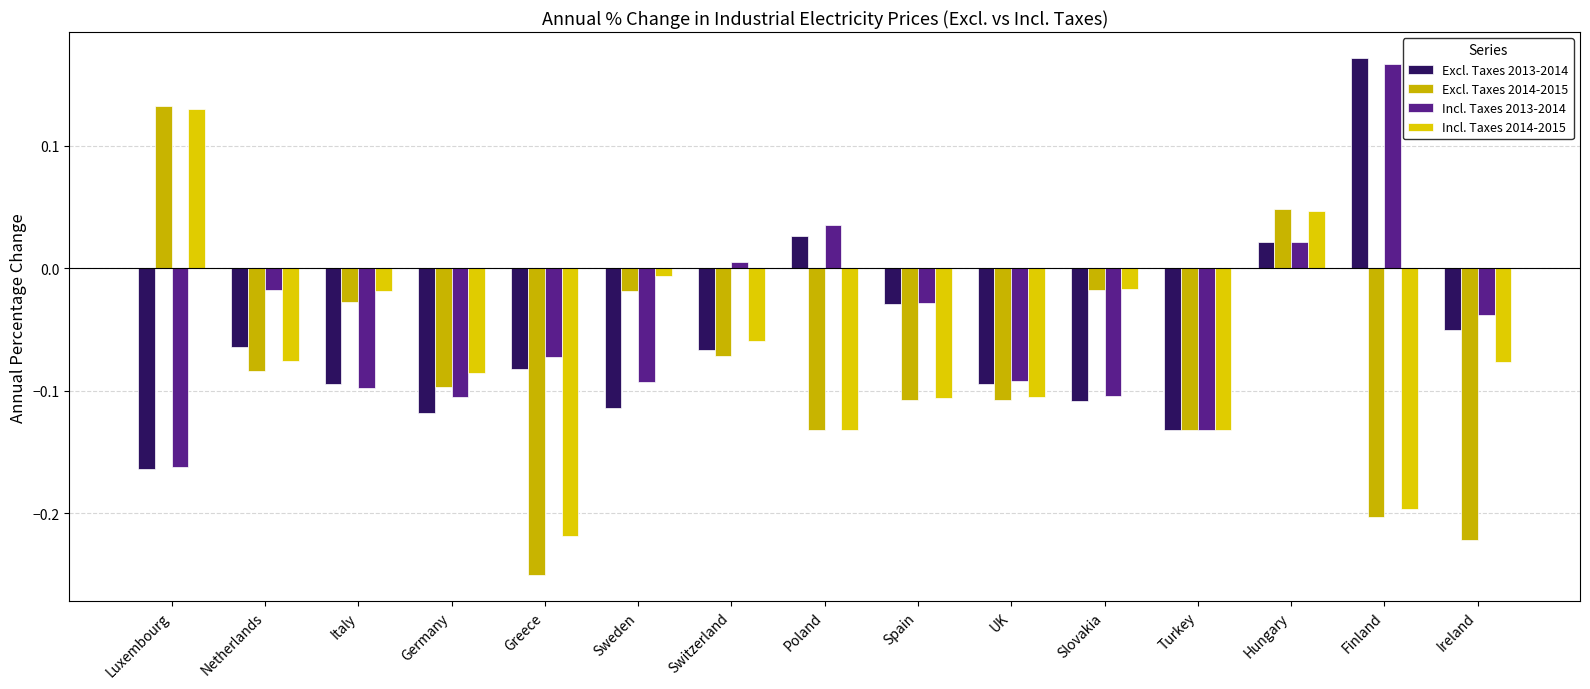

Reading left to right, list all the values displayed in this chart.

Excl. Taxes 2013-2014: Luxembourg=-0.2	Netherlands=-0.1	Italy=-0.1	Germany=-0.1	Greece=-0.1	Sweden=-0.1	Switzerland=-0.1	Poland=0.0	Spain=-0.0	UK=-0.1	Slovakia=-0.1	Turkey=-0.1	Hungary=0.0	Finland=0.2	Ireland=-0.1
Excl. Taxes 2014-2015: Luxembourg=0.1	Netherlands=-0.1	Italy=-0.0	Germany=-0.1	Greece=-0.3	Sweden=-0.0	Switzerland=-0.1	Poland=-0.1	Spain=-0.1	UK=-0.1	Slovakia=-0.0	Turkey=-0.1	Hungary=0.0	Finland=-0.2	Ireland=-0.2
Incl. Taxes 2013-2014: Luxembourg=-0.2	Netherlands=-0.0	Italy=-0.1	Germany=-0.1	Greece=-0.1	Sweden=-0.1	Switzerland=0.0	Poland=0.0	Spain=-0.0	UK=-0.1	Slovakia=-0.1	Turkey=-0.1	Hungary=0.0	Finland=0.2	Ireland=-0.0
Incl. Taxes 2014-2015: Luxembourg=0.1	Netherlands=-0.1	Italy=-0.0	Germany=-0.1	Greece=-0.2	Sweden=-0.0	Switzerland=-0.1	Poland=-0.1	Spain=-0.1	UK=-0.1	Slovakia=-0.0	Turkey=-0.1	Hungary=0.0	Finland=-0.2	Ireland=-0.1